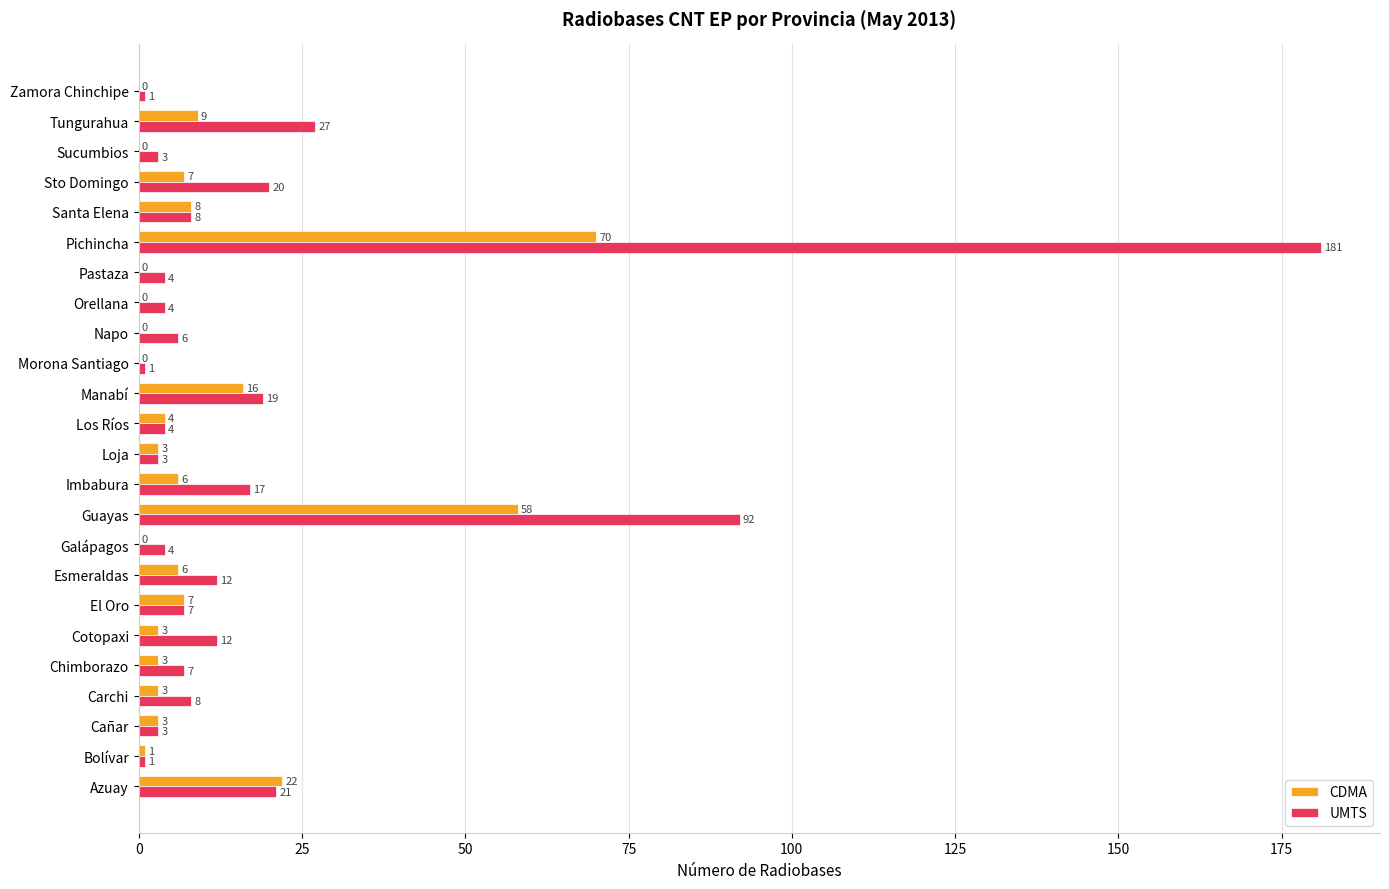

The UMTS series shows 4 at Pastaza. True or false?

True